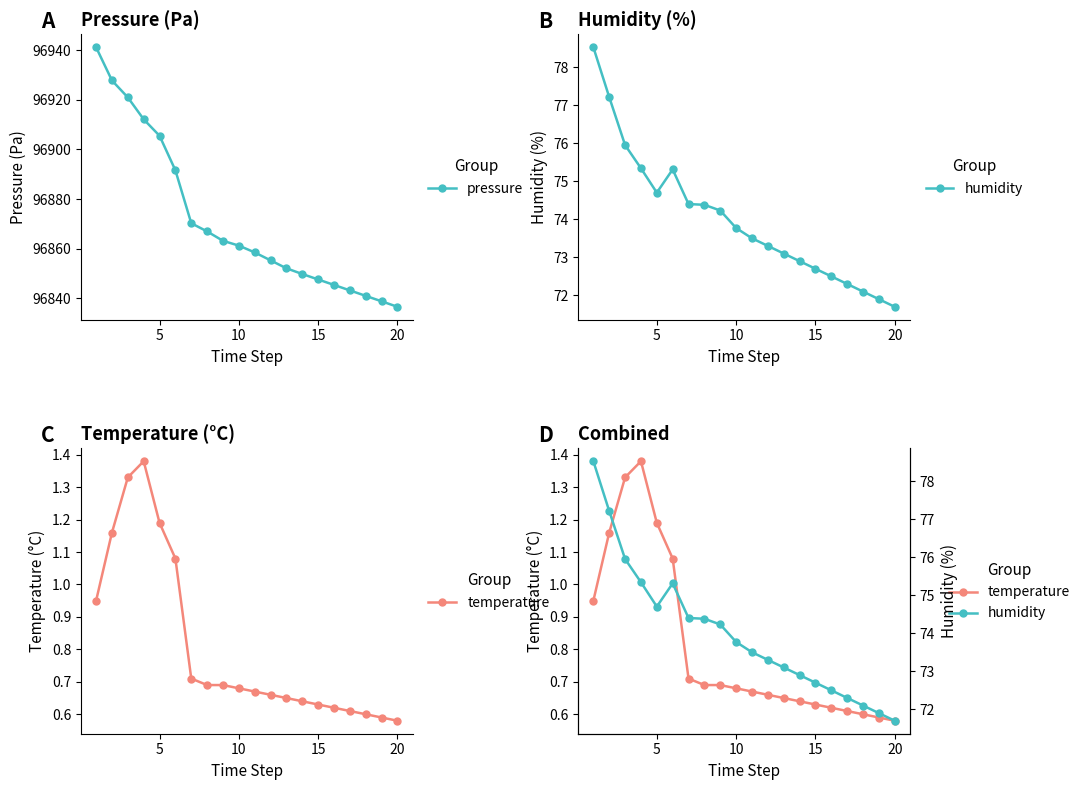

What is the highest value of the pressure series?

96941.1